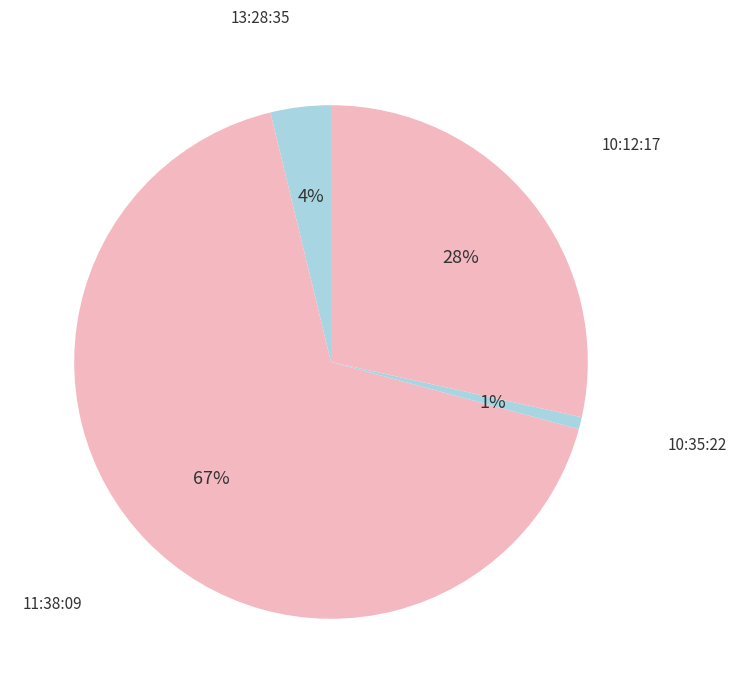

Count the number of slices in the pie.

4